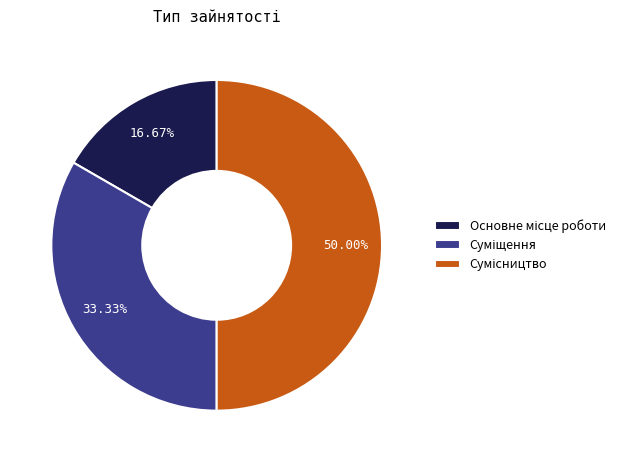

Count the number of slices in the pie.

3